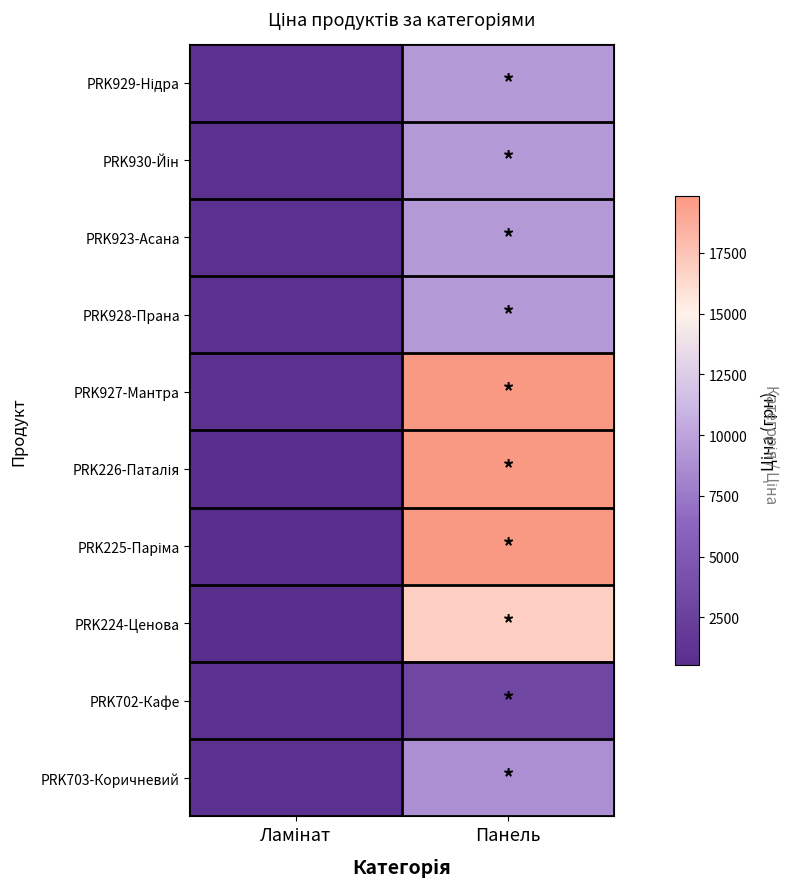

What is the difference between the highest and lowest values at Панель?

16694.2